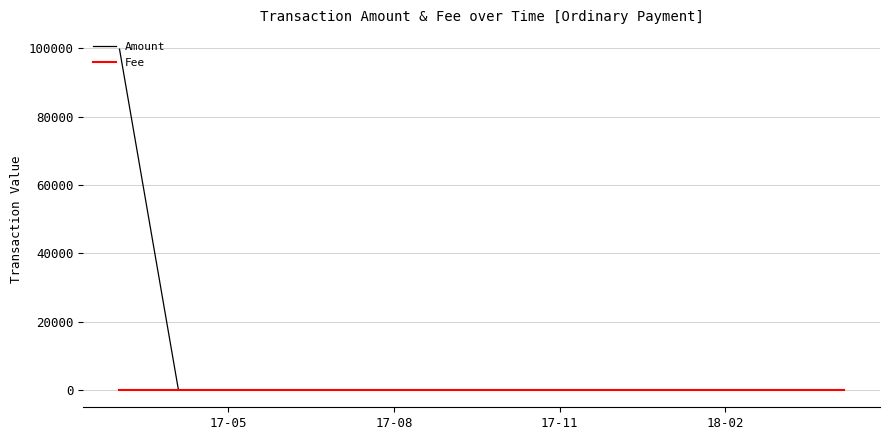

Which series has the largest total across all categories?

Amount